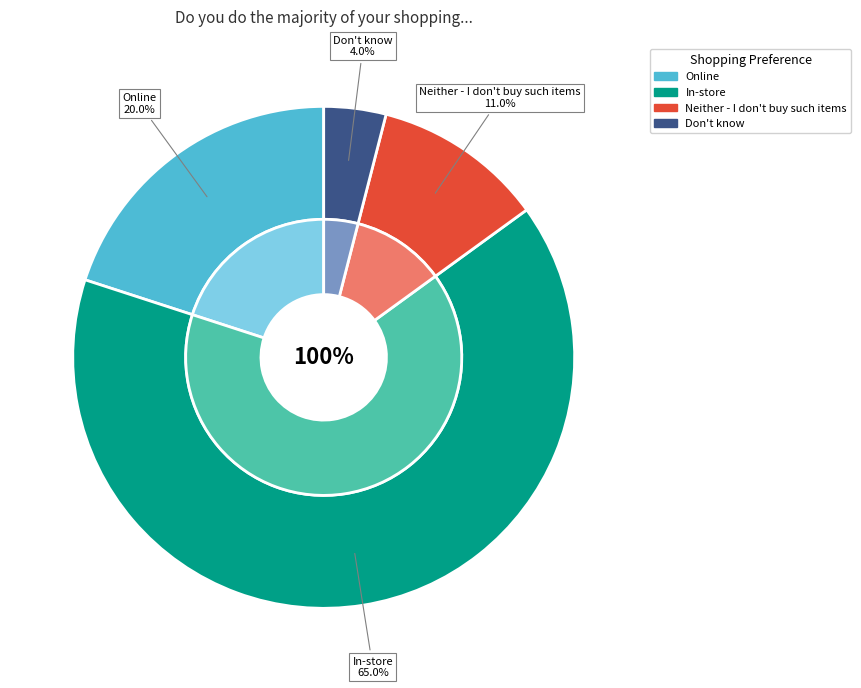

Which category has the smallest portion of the pie?

Don't know